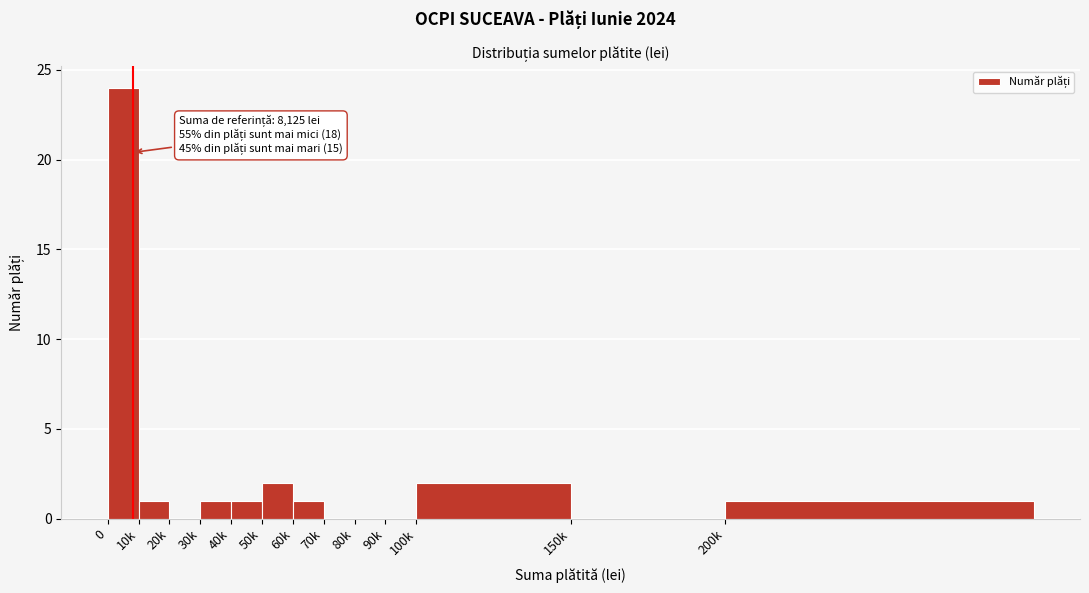

Reading left to right, list all the values displayed in this chart.

0=24	10k=1	20k=0	30k=1	40k=1	50k=2	60k=1	70k=0	80k=0	90k=0	100k=2	150k=0	200k=1